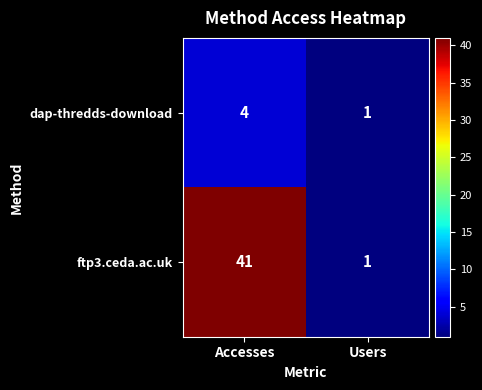

Reading left to right, what are all the values shown in this chart?

dap-thredds-download: 4	1
ftp3.ceda.ac.uk: 41	1